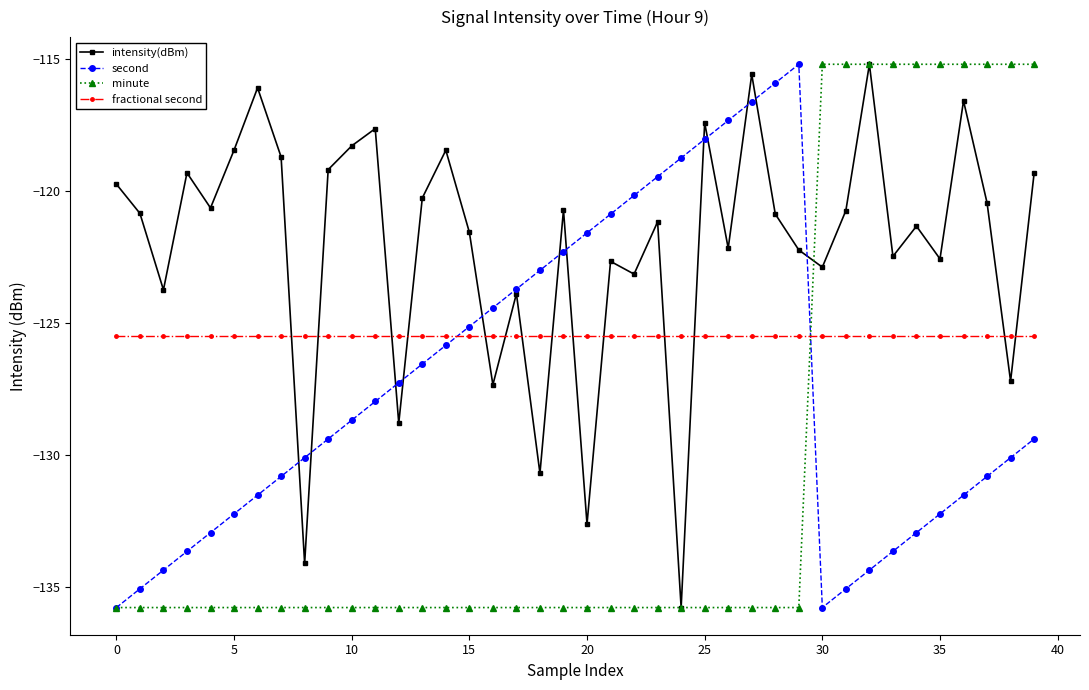

In intensity(dBm), how many points are lower than both neighbors (excluding endpoints)?

14